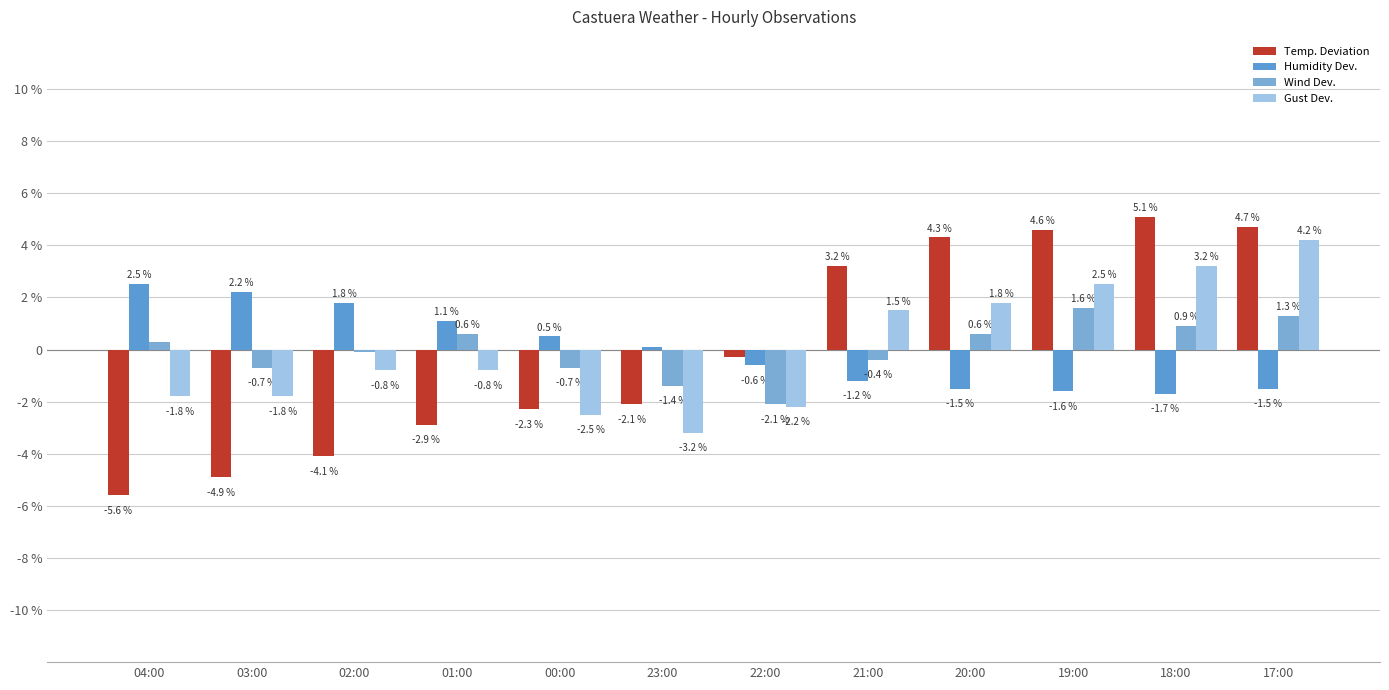

Which category has the highest value across all series?

18:00